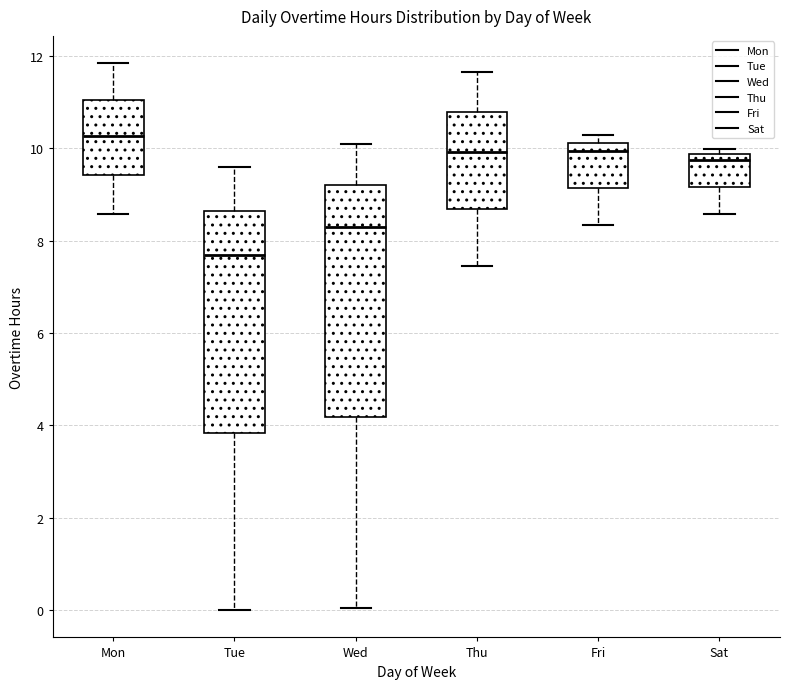

Reading left to right, transcribe this box plot: for each box, give where its median line is, the range the box spans, and where its two whiskers end, as read against the y-axis. The values are not printed on the chart, so give them approximately, as read against the axis.

Mon: median 10.2, box 9.4 to 11.0, whiskers 8.6 to 11.8
Tue: median 7.6, box 3.8 to 8.6, whiskers 0.0 to 9.6
Wed: median 8.4, box 4.2 to 9.2, whiskers 0.0 to 10.2
Thu: median 10.0, box 8.6 to 10.8, whiskers 7.4 to 11.6
Fri: median 10.0, box 9.2 to 10.2, whiskers 8.4 to 10.2 (just above the box's upper edge)
Sat: median 9.8 (just below the box's upper edge), box 9.2 to 9.8, whiskers 8.6 to 10.0